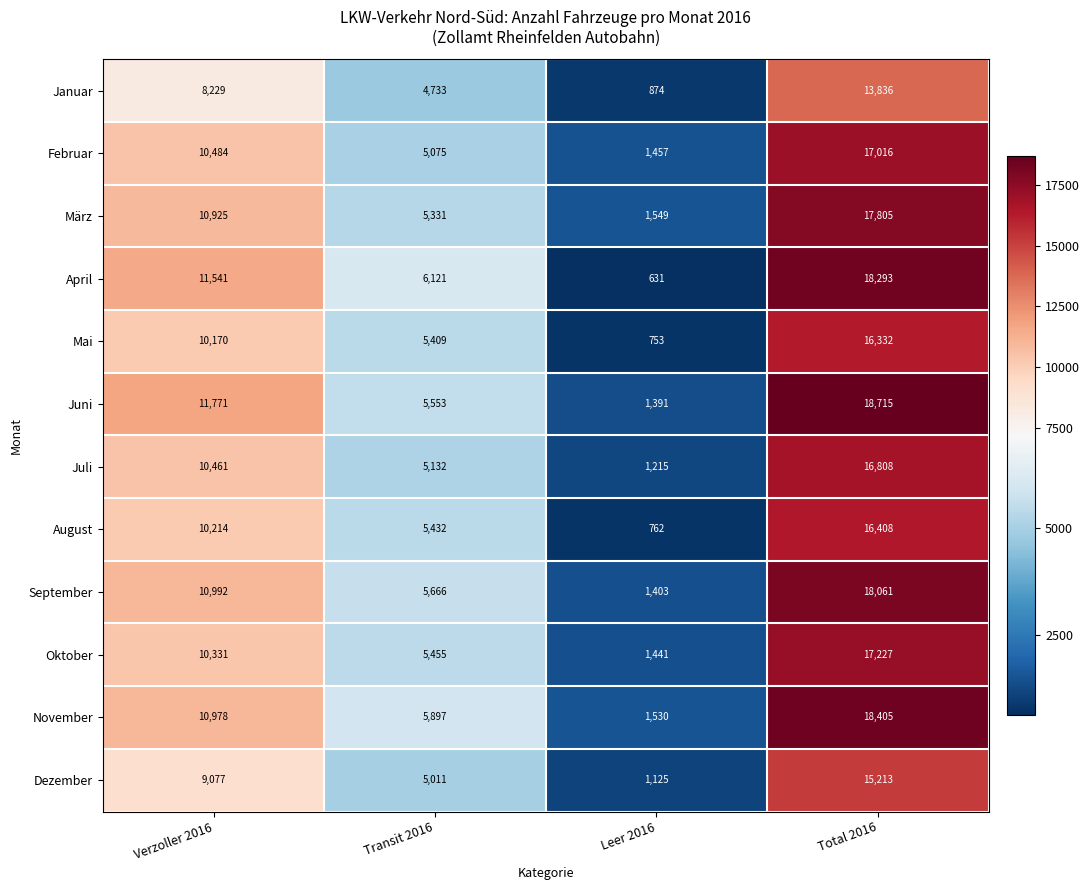

What is the sum of the Dezember values at Verzoller 2016 and Leer 2016?

10202